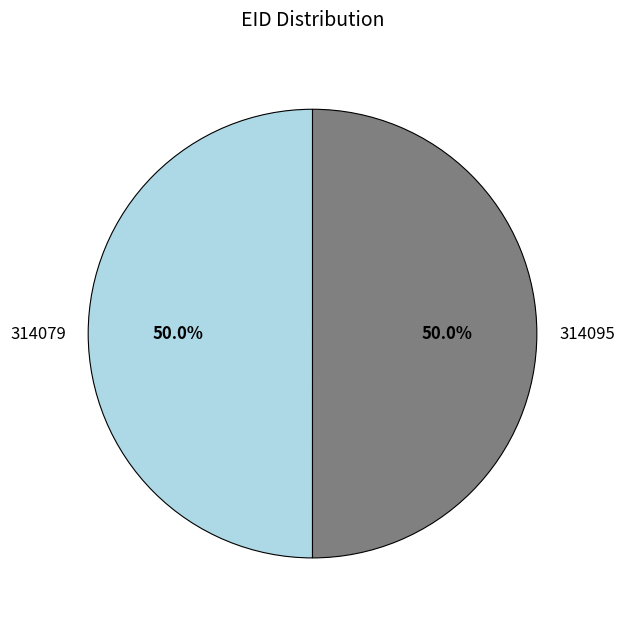

What is the ratio of the value at 314079 to the value at 314095?

1.0